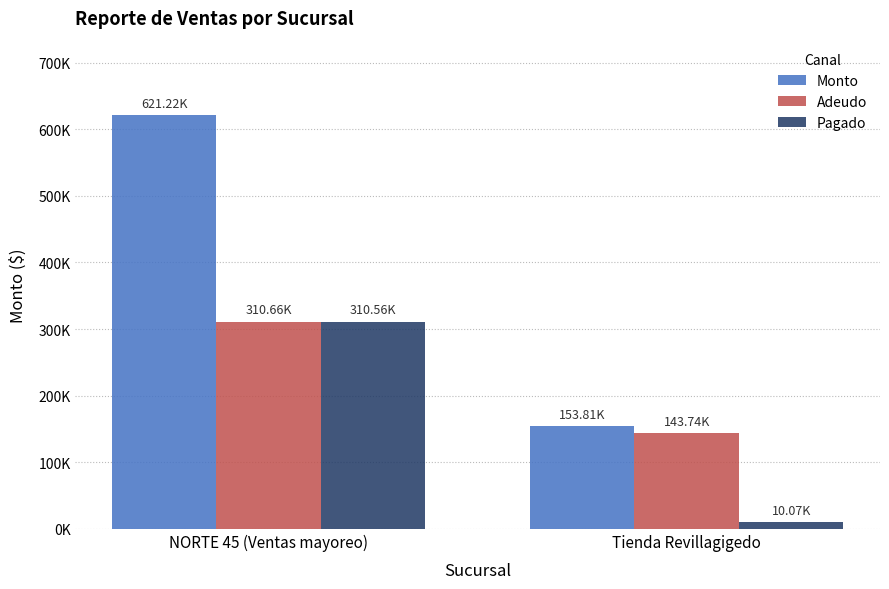

Reading right to left, extract all data points from this chart.

Monto: 153806	621221
Adeudo: 143736	310661
Pagado: 10070	310560